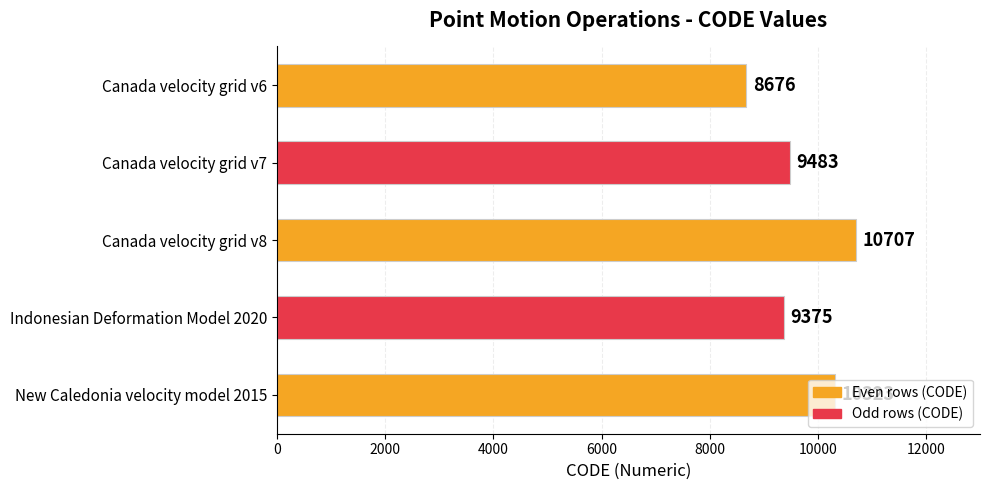

Which label corresponds to the largest value in the chart?

Canada velocity grid v8